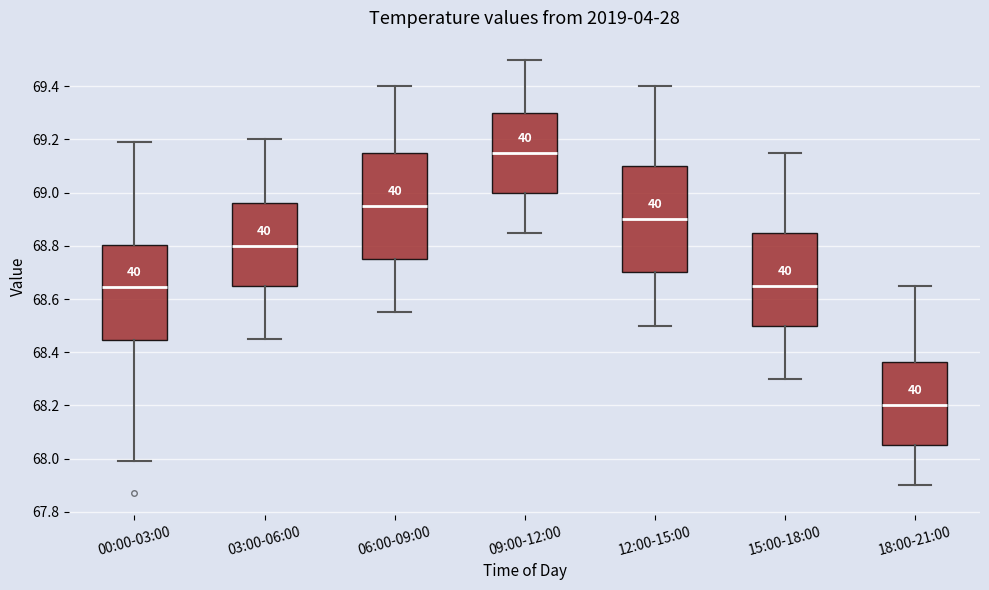

Which box has the highest median line?

09:00-12:00